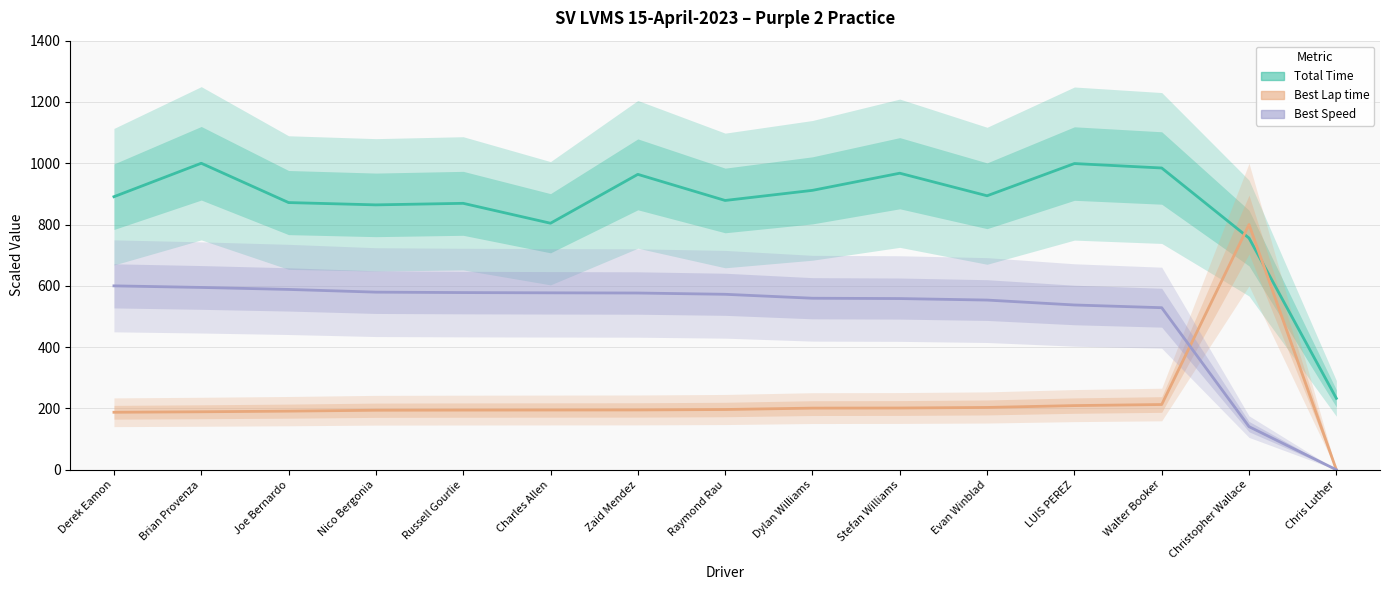

Reading left to right, transcribe all the data shown in this chart.

Total Time: 890.9	1000.0	871.8	864.3	869.3	804.3	963.8	878.6	911.6	967.5	893.9	999.0	984.6	755.9	233.0
Best Lap time: 187.6	189.2	191.3	194.2	194.7	194.9	195.2	196.6	201.1	201.5	203.3	209.3	212.8	800.0	0.0
Best Speed: 600.0	594.9	588.4	579.5	578.1	577.3	576.7	572.5	559.6	558.6	553.6	537.6	528.7	140.7	0.0